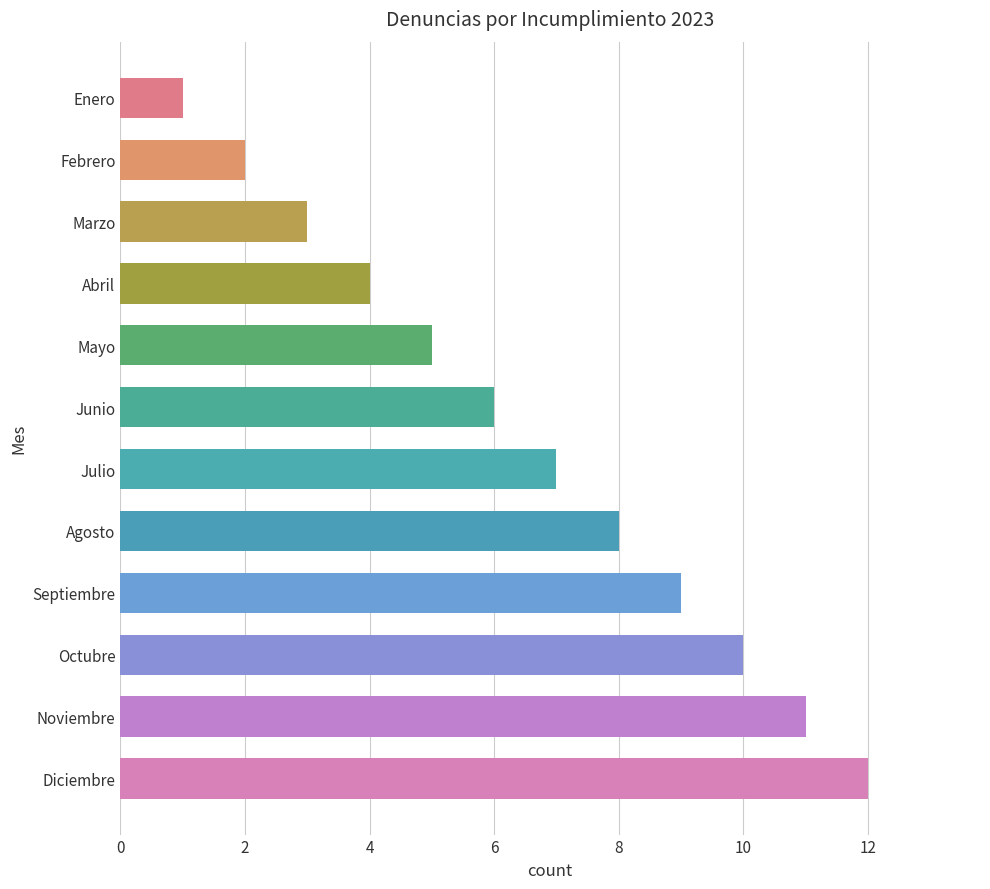

Is it true that the value at Julio is 2?

False